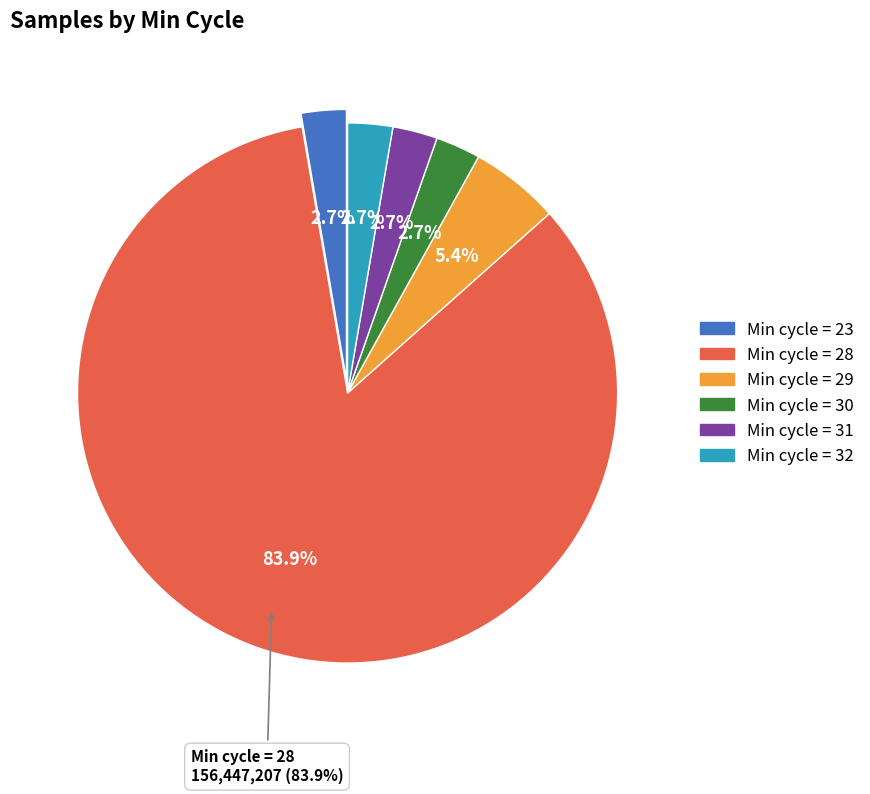

What is the change in value from Min_cycle=29 to Min_cycle=30?

-5014817